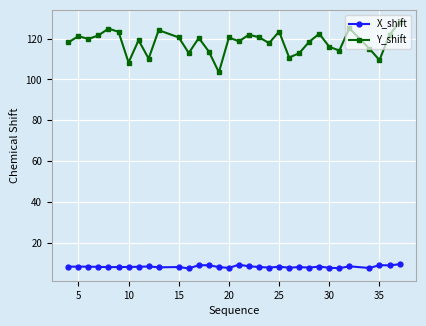

True or false: Y_shift has more than 0 interior local peaks.

True